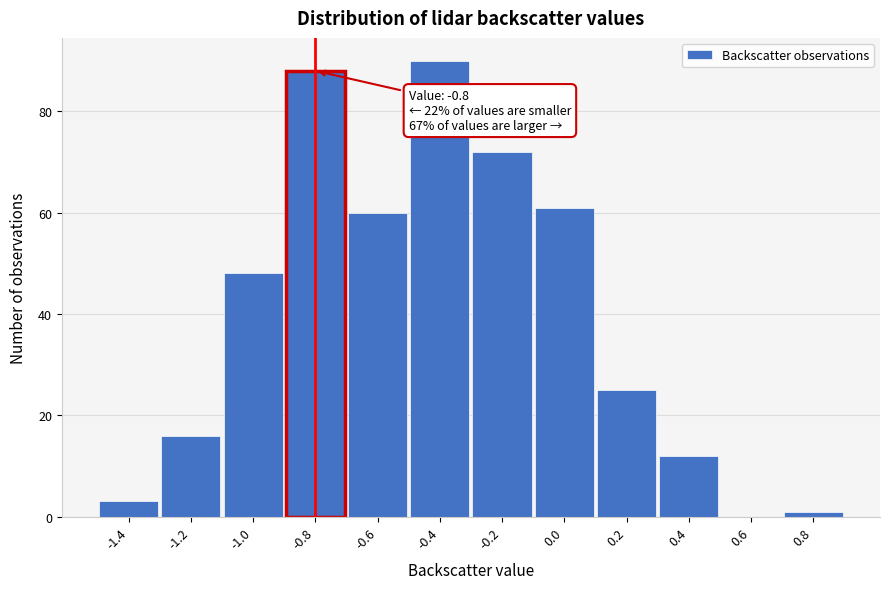

Which range on the x-axis has the tallest bar?

-0.5 to -0.3